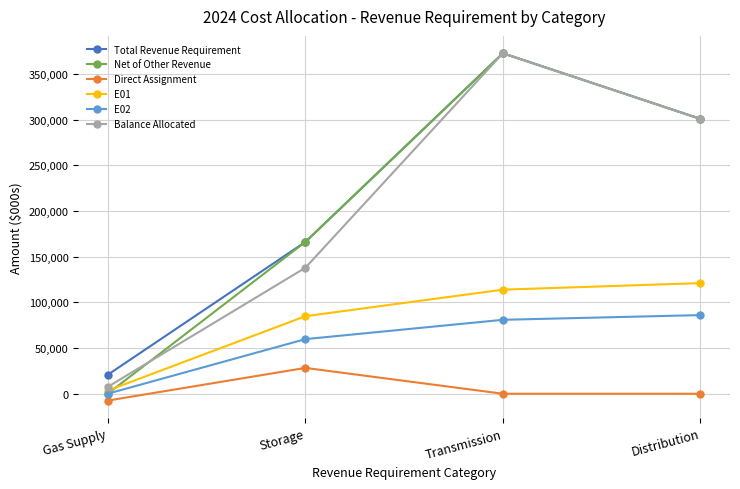

At which category does the chart reach its peak across all series?

Transmission